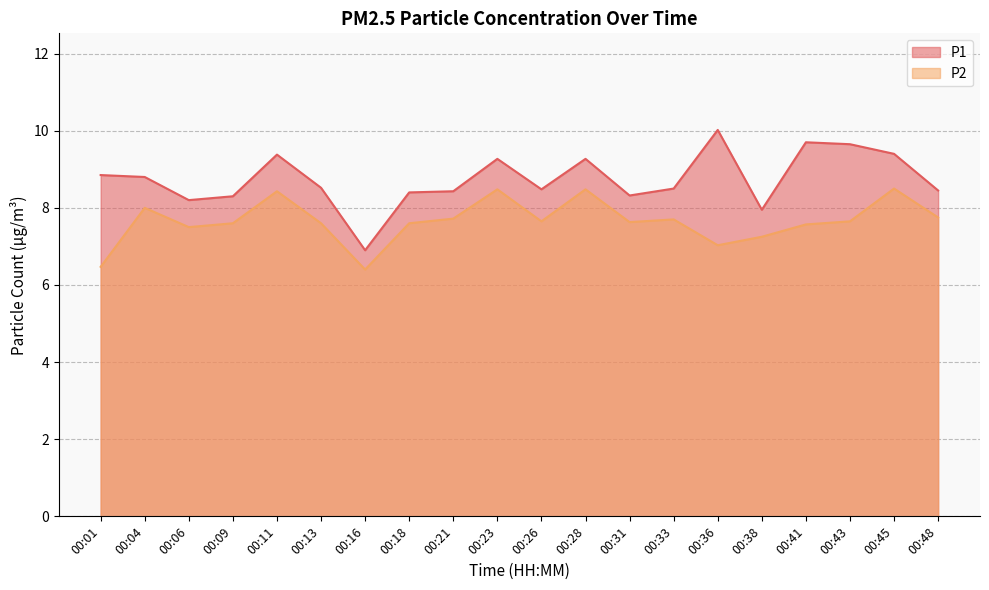

At which label does P2 first exceed 7?

00:04